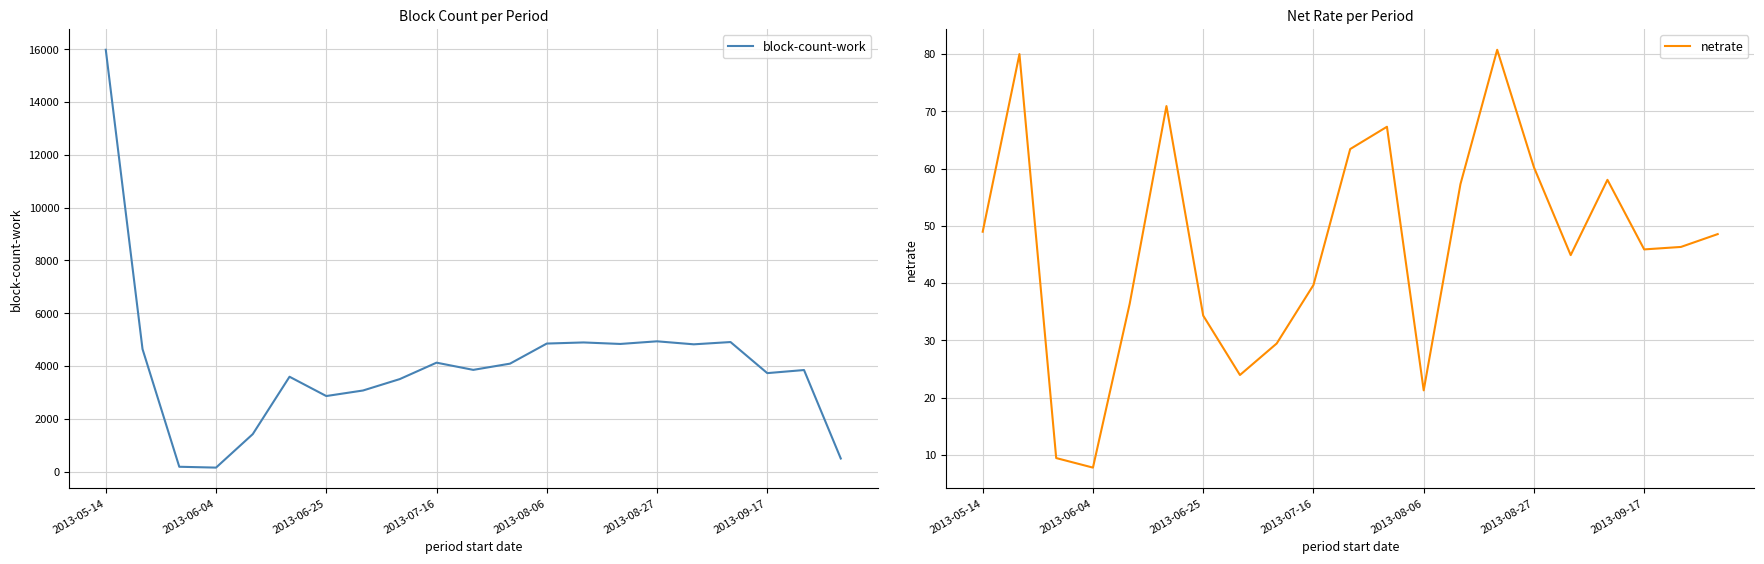

True or false: block-count-work and netrate cross at least once.

False